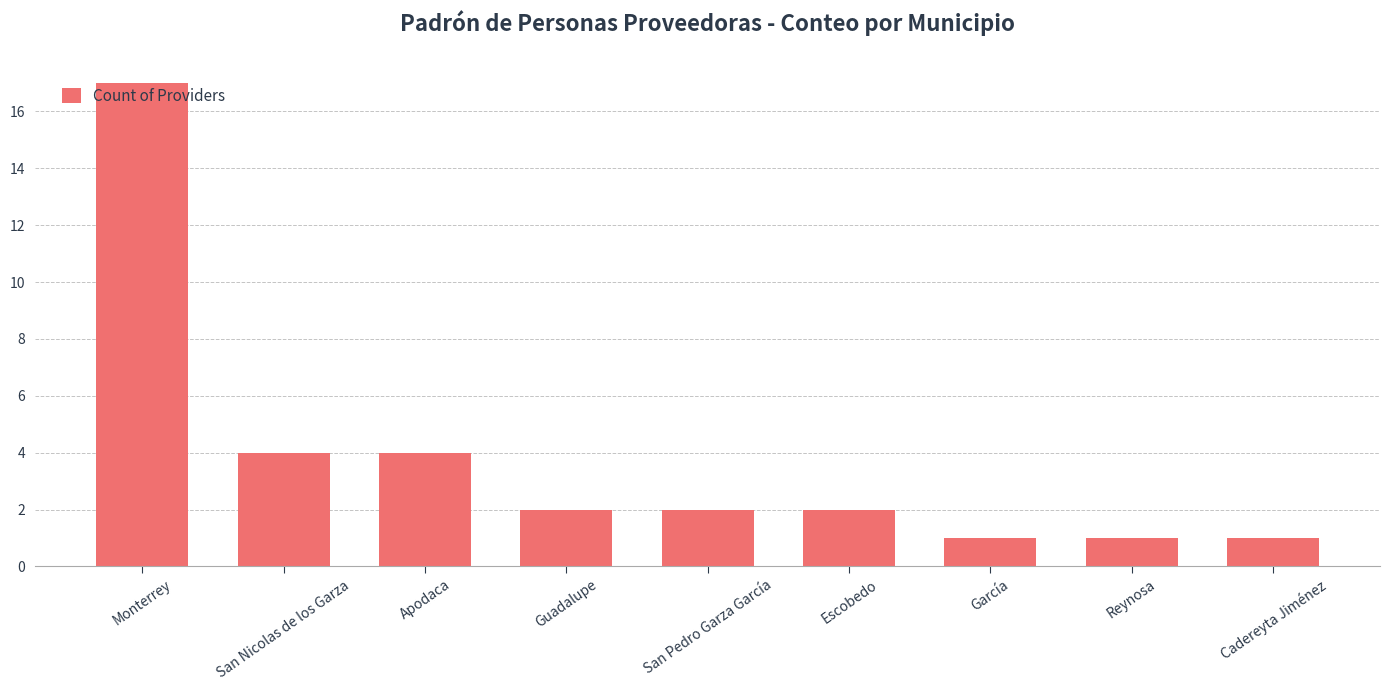

What is the sum of the values at Escobedo and García?

3